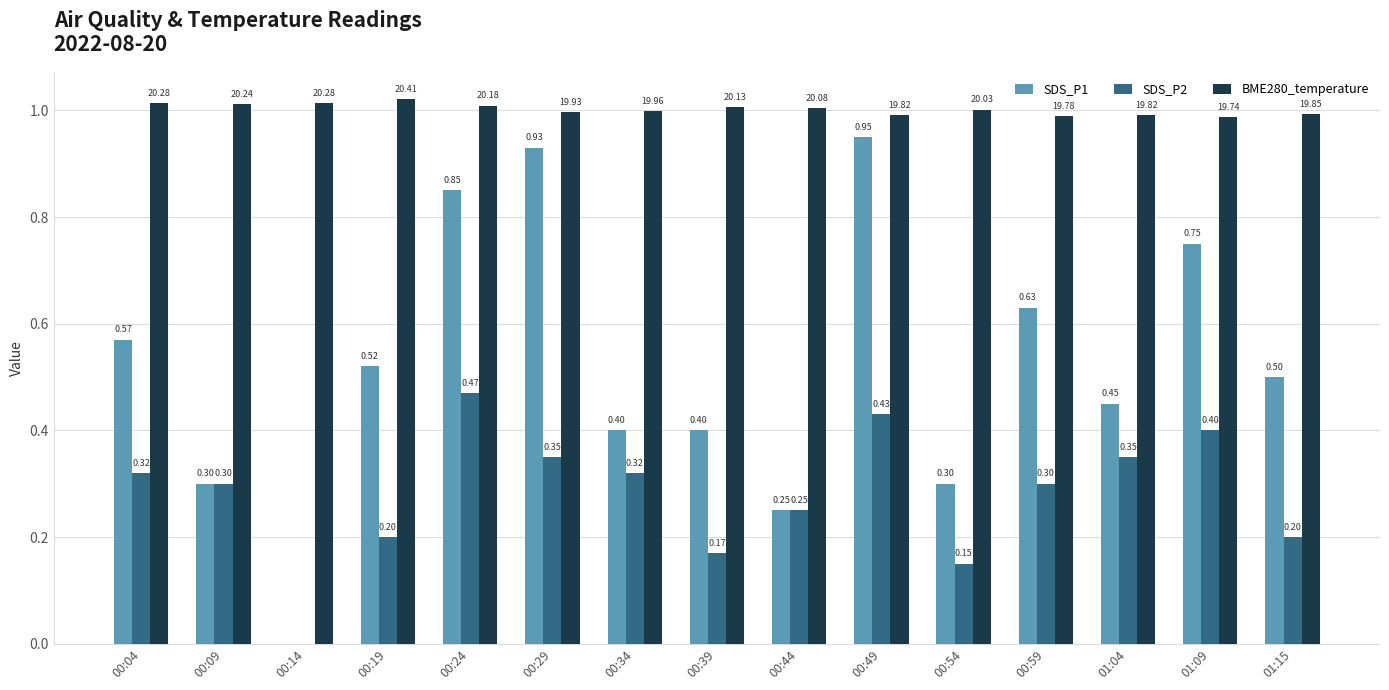

Which series has the largest total across all categories?

BME280_temperature